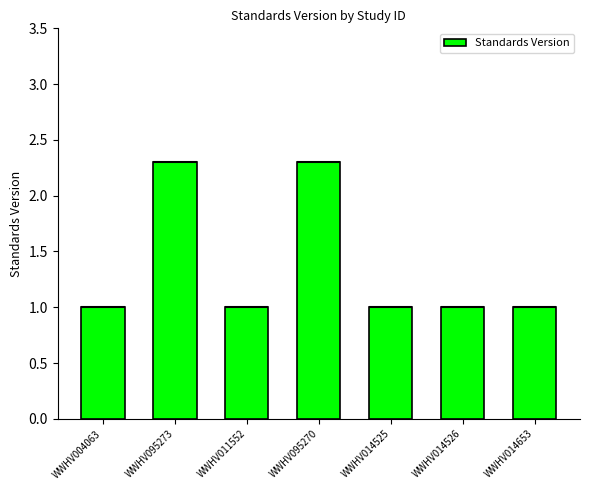

Which category has the highest value across all series?

WWHV095273